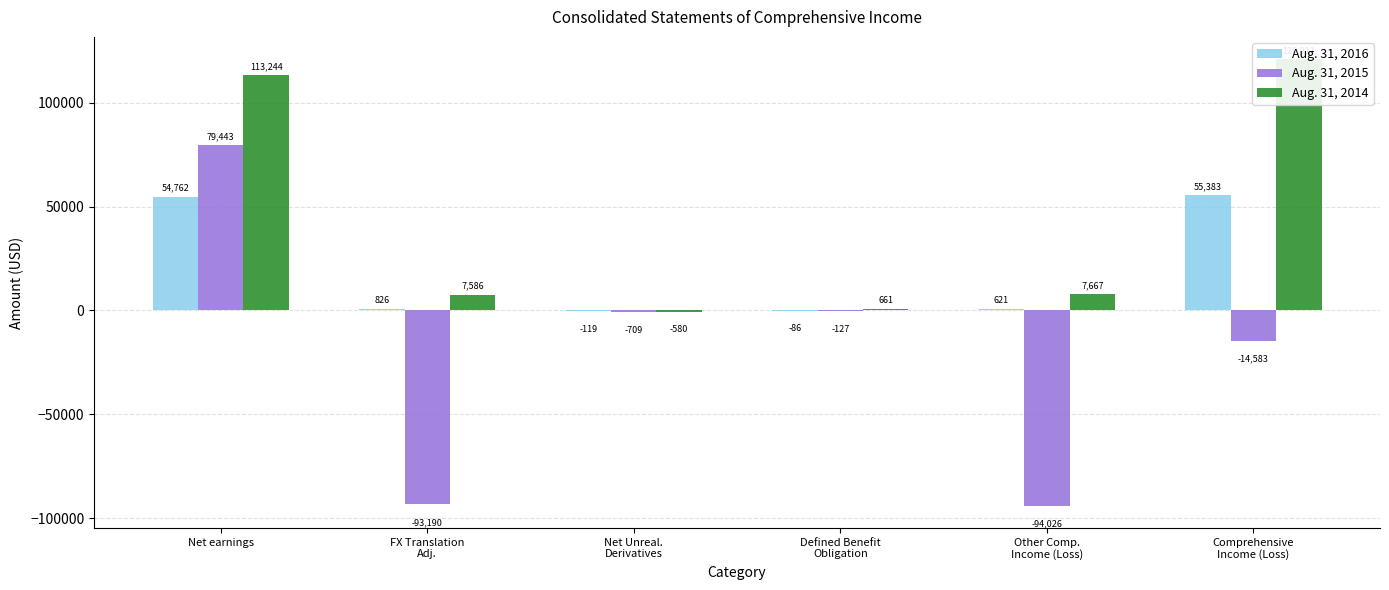

Reading left to right, extract all data points from this chart.

Aug. 31, 2016: 54762	826	-119	-86	621	55383
Aug. 31, 2015: 79443	-93190	-709	-127	-94026	-14583
Aug. 31, 2014: 113244	7586	-580	661	7667	120911